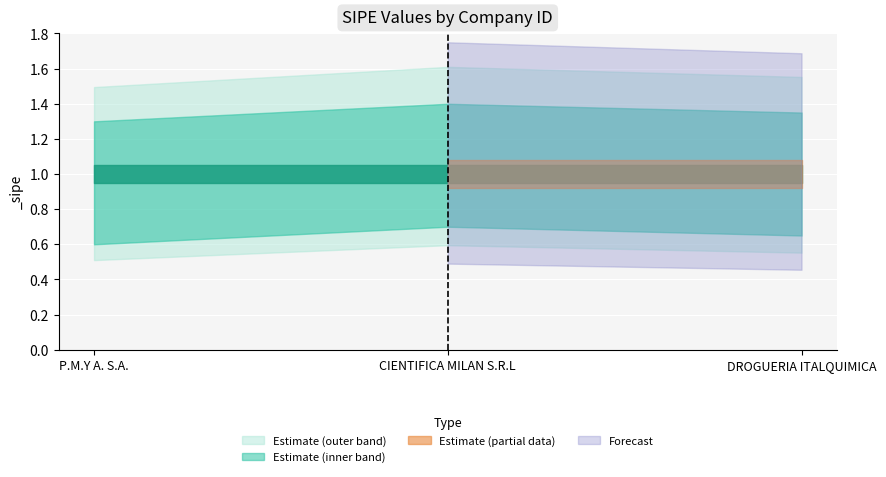

Reading left to right, extract all data points from this chart.

_sipe_lower: 135333=0.6	135334=0.7	135335=0.7
_sipe_mid: 135333=1.0	135334=1.0	135335=1.0
_sipe_upper: 135333=1.3	135334=1.4	135335=1.4